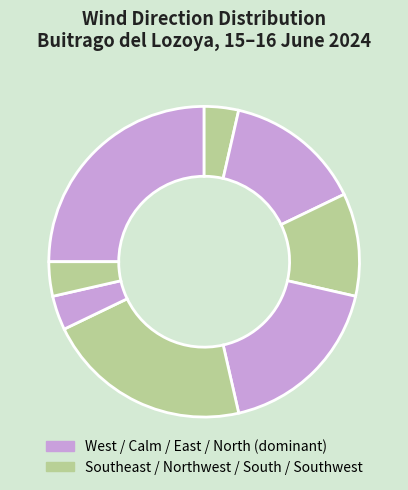

How many slices are in this pie chart?

8